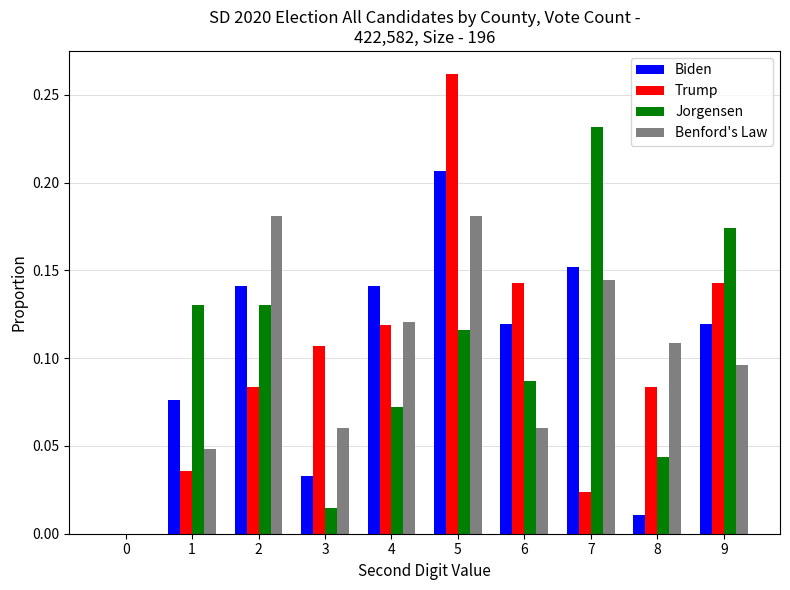

What is the sum of the Jorgensen values at 7 and 9?

0.4